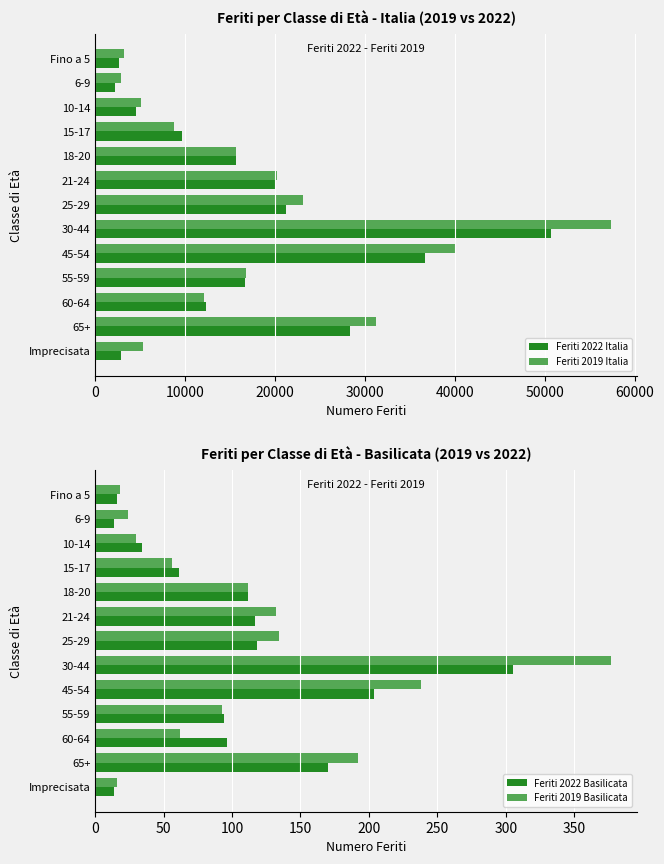

Where is Feriti 2019 Basilicata nearest to the value 196?

65+